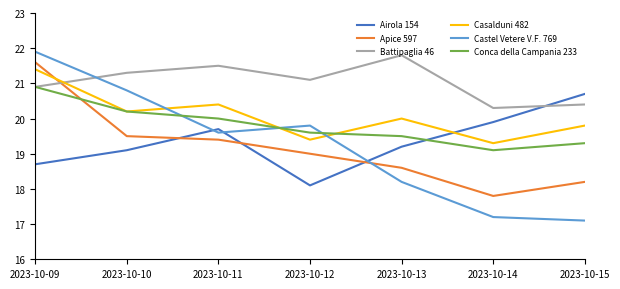

Where do Apice 597 and Castel Vetere V.F. 769 first cross each other?

2023-10-12 and 2023-10-13